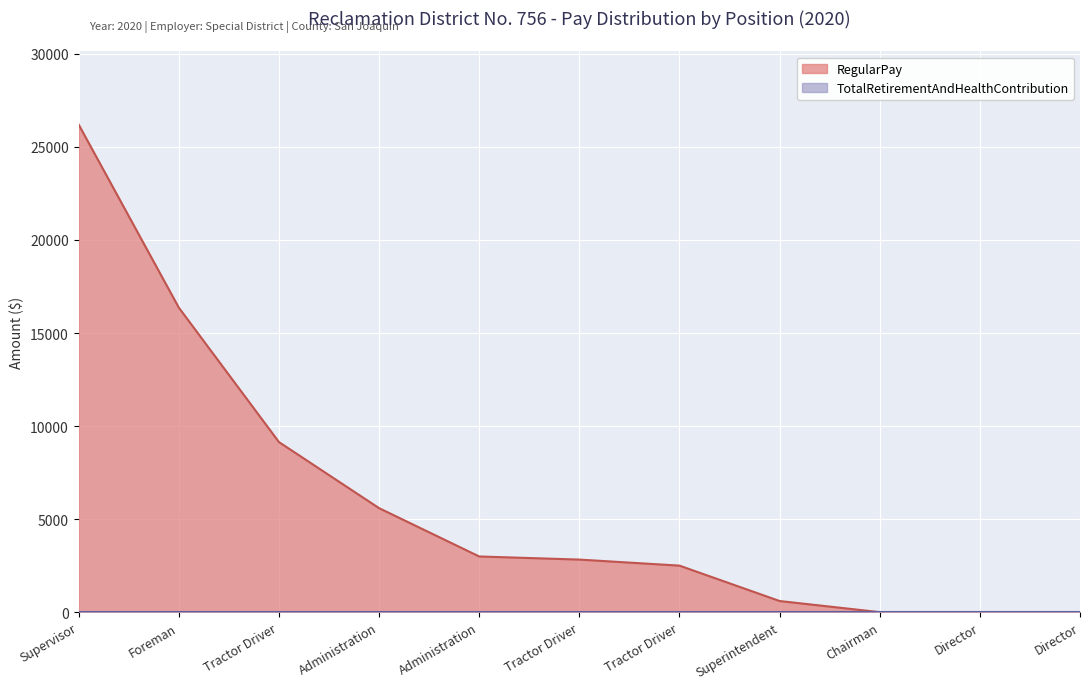

Reading left to right, what are all the values shown in this chart?

Supervisor=26200	Foreman=16364	Tractor Driver=9140	Administration=5589	Administration=2992	Tractor Driver=2825	Tractor Driver=2500	Superintendent=598	Chairman=0	Director=0	Director=0